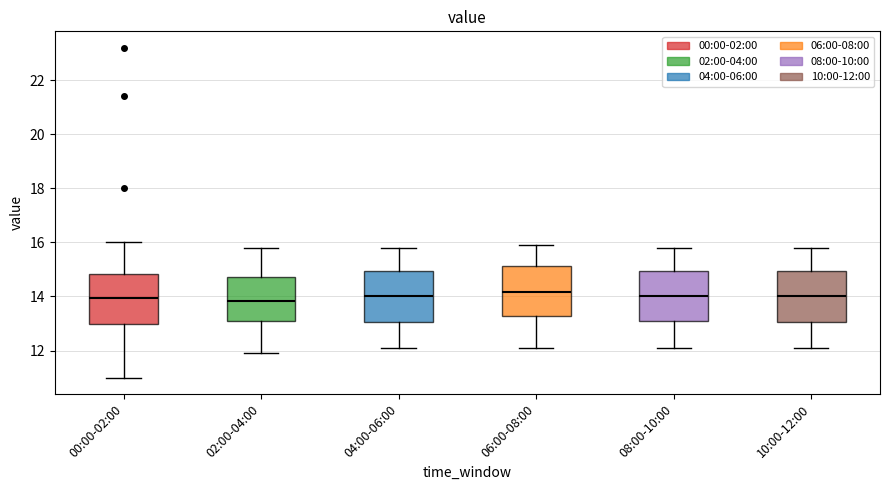

Reading left to right, transcribe this box plot: for each box, give where its median line is, the range the box spans, and where its two whiskers end, as read against the y-axis. The values are not printed on the chart, so give them approximately, as read against the axis.

00:00-02:00: median 14.0, box 13.0 to 14.8, whiskers 11.0 to 16.0
02:00-04:00: median 13.8, box 13.0 to 14.8, whiskers 12.0 to 15.8
04:00-06:00: median 14.0, box 13.0 to 15.0, whiskers 12.2 to 15.8
06:00-08:00: median 14.2, box 13.2 to 15.2, whiskers 12.2 to 16.0
08:00-10:00: median 14.0, box 13.2 to 15.0, whiskers 12.2 to 15.8
10:00-12:00: median 14.0, box 13.0 to 15.0, whiskers 12.2 to 15.8